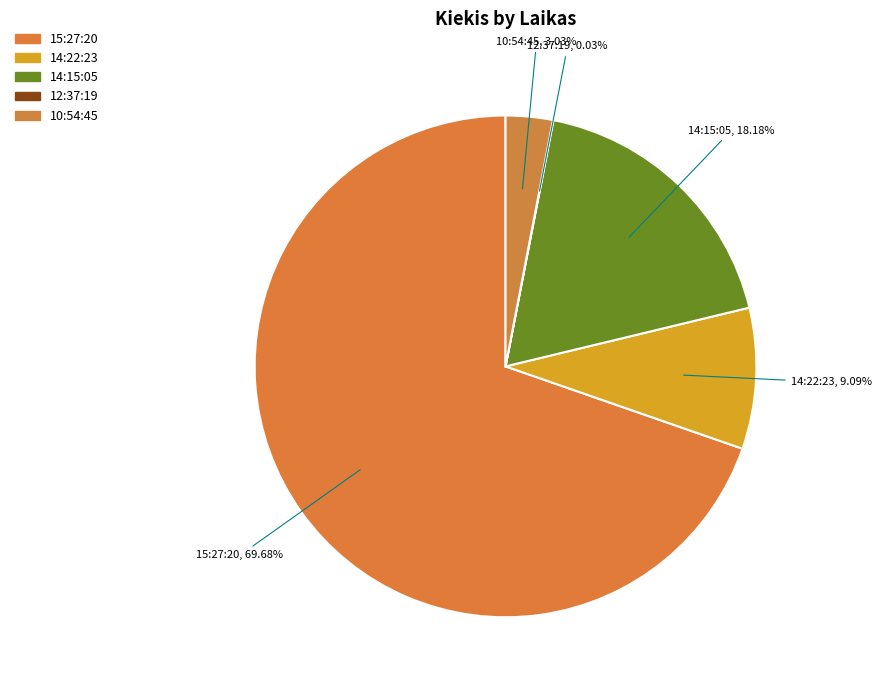

Which slice is the largest?

15:27:20